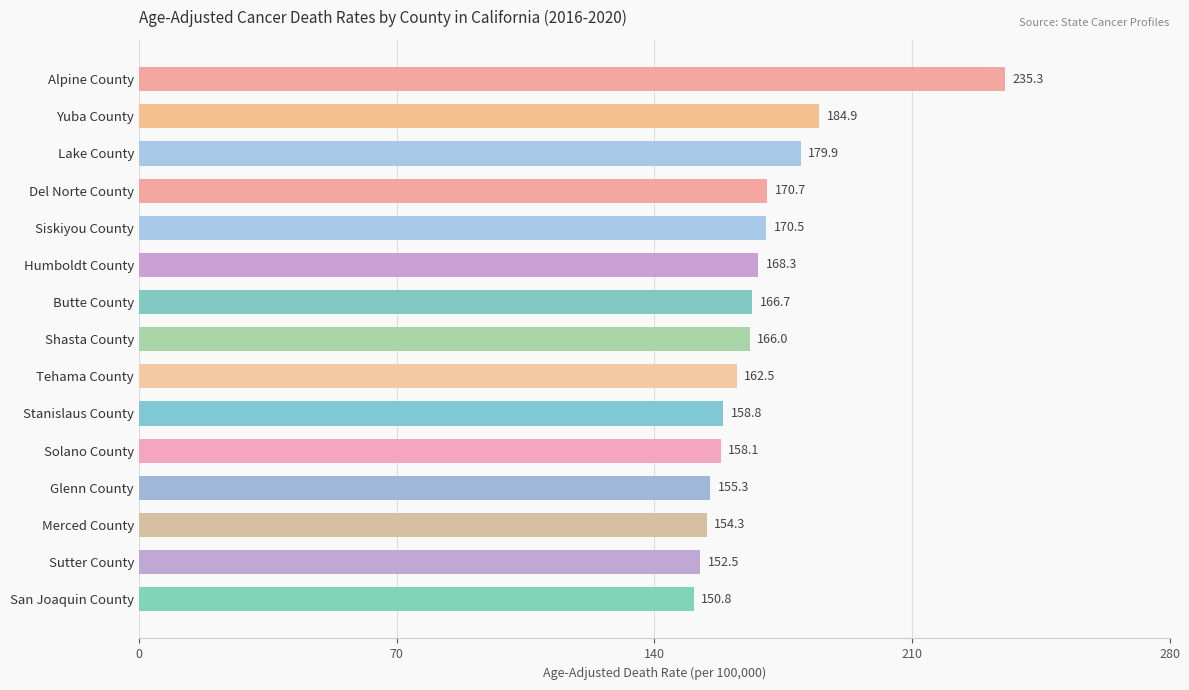

What is the value of the 10th bar from the top?

158.8